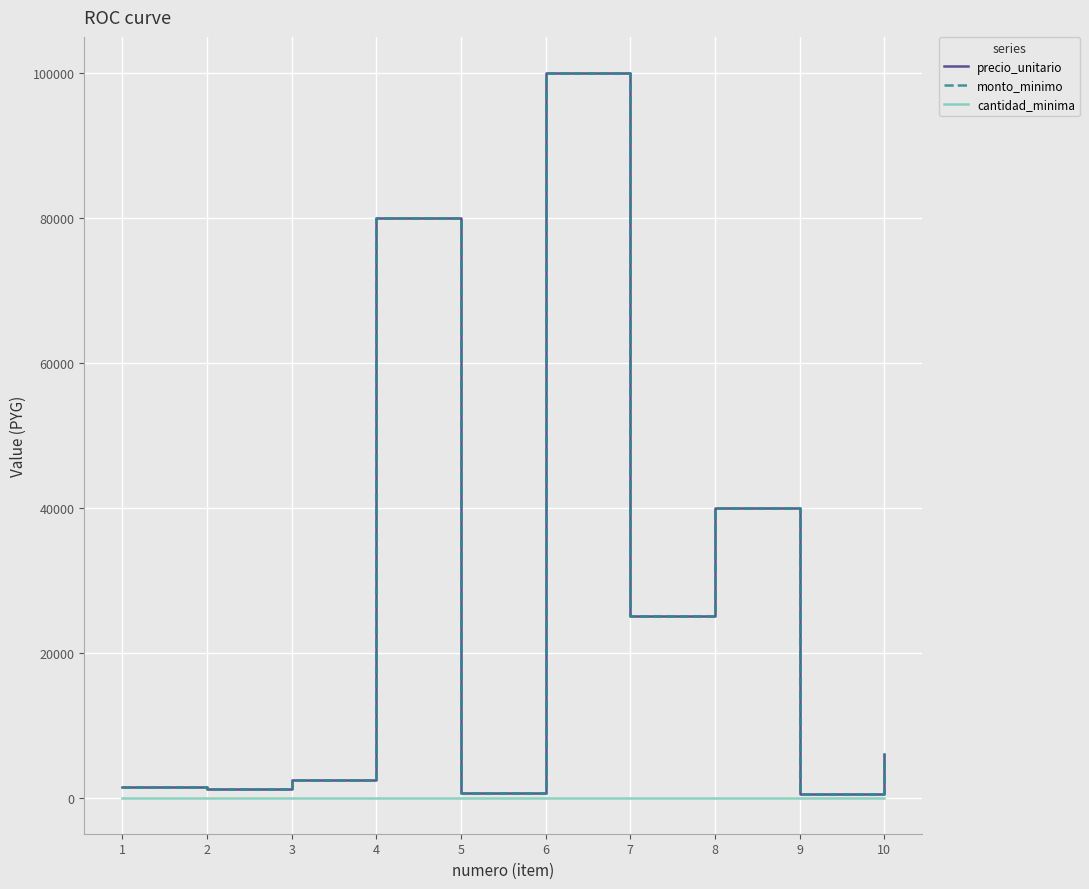

Is this an area chart (filled region under the line)?

No